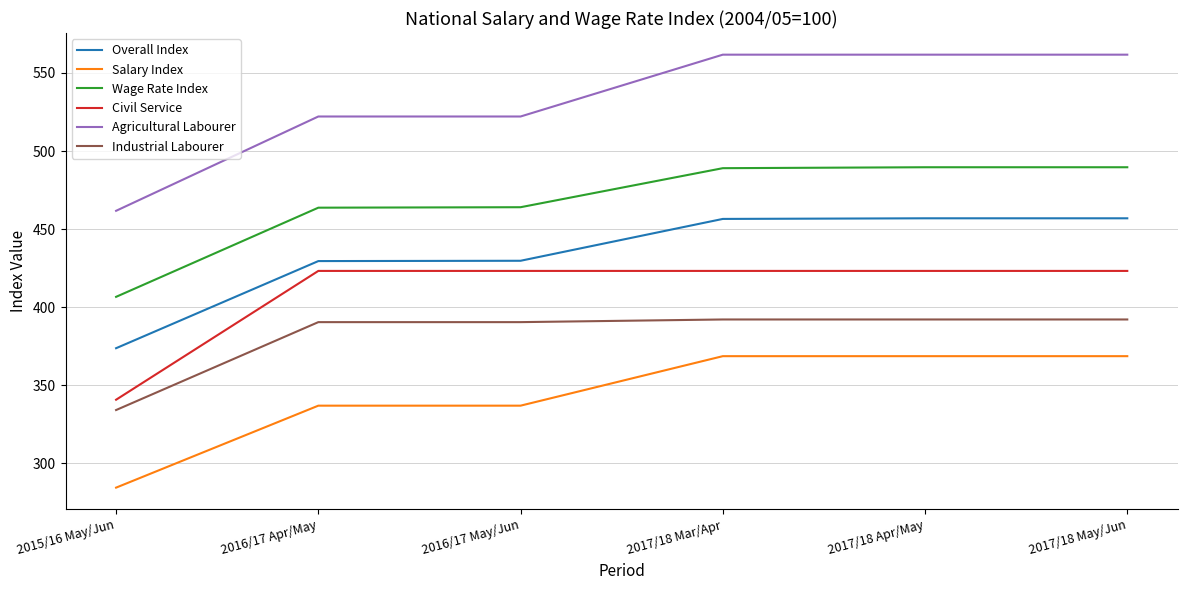

The Overall Index series shows 194.3 at 2017/18 Apr/May. True or false?

False